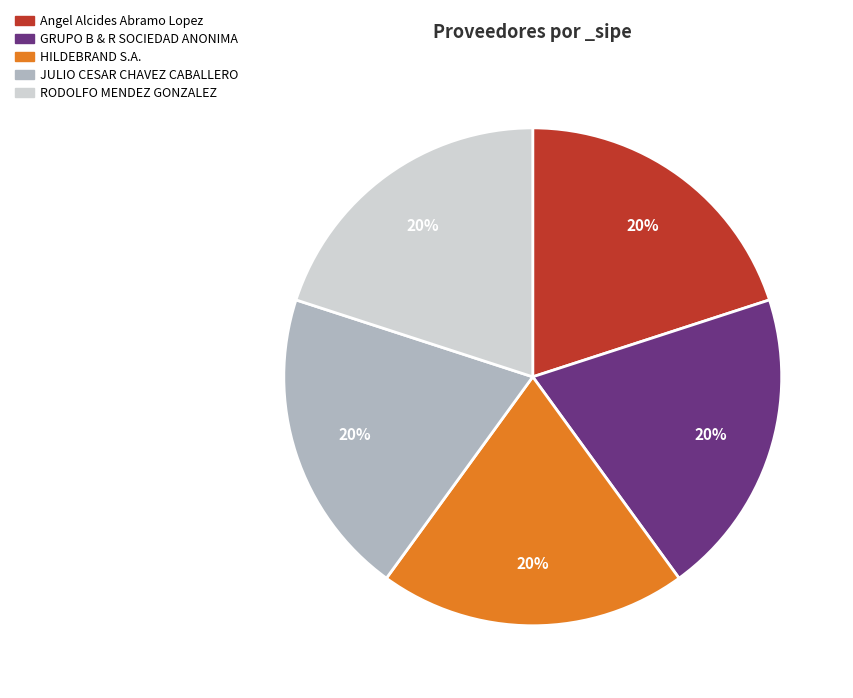

True or false: GRUPO B & R SOCIEDAD ANONIMA accounts for 37% of the total.

False